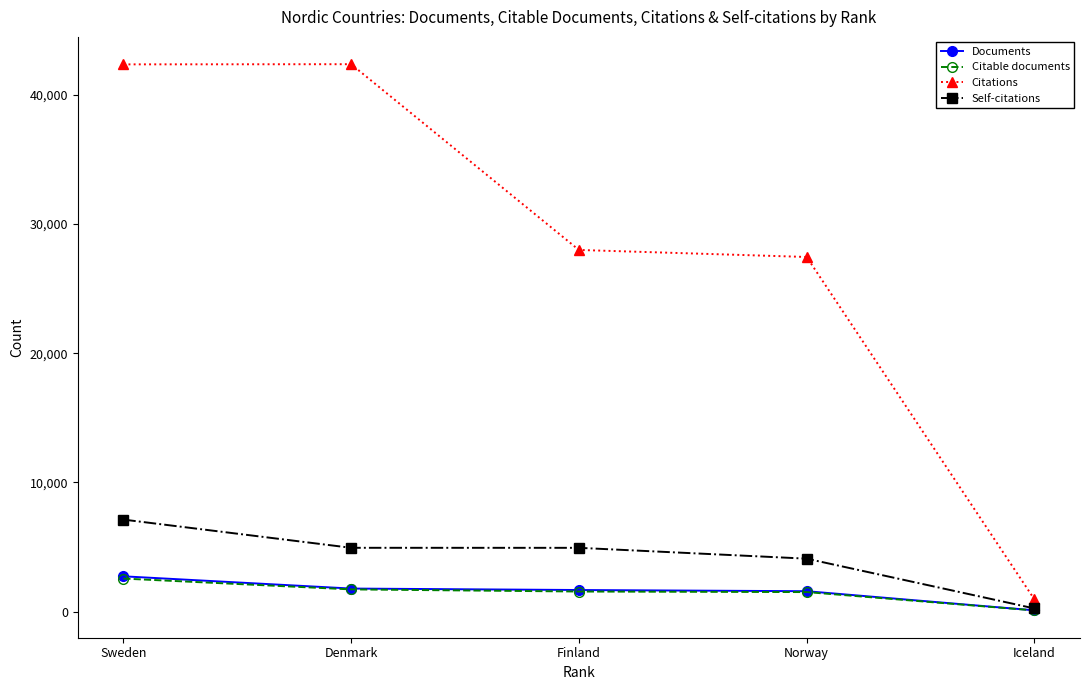

Is this an area chart (filled region under the line)?

No